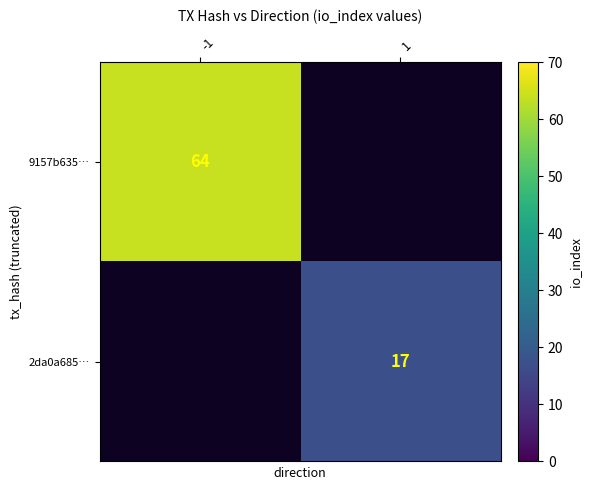

The 2da0a685… series shows 30 at 1. True or false?

False